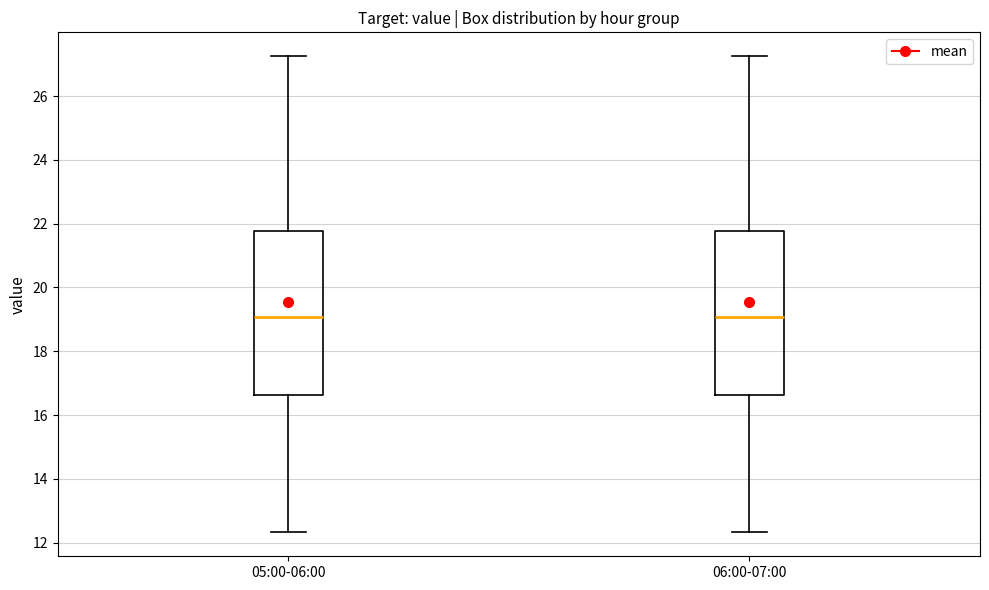

Reading left to right, transcribe this box plot: for each box, give where its median line is, the range the box spans, and where its two whiskers end, as read against the y-axis. The values are not printed on the chart, so give them approximately, as read against the axis.

05:00-06:00: median 19.0, box 16.6 to 21.8, whiskers 12.4 to 27.2
06:00-07:00: median 19.0, box 16.6 to 21.8, whiskers 12.4 to 27.2